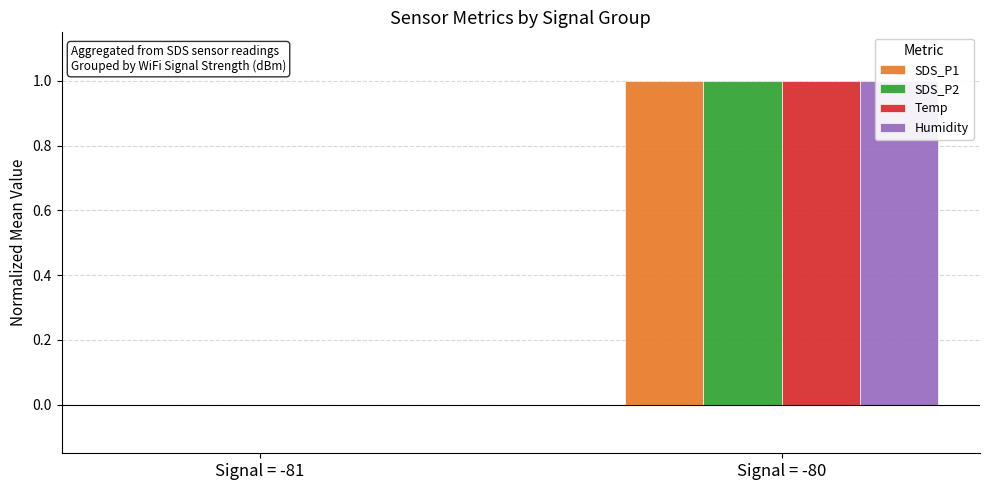

Reading left to right, extract all data points from this chart.

SDS_P1: 0	1
SDS_P2: 0	1
Temp: 0	1
Humidity: 0	1